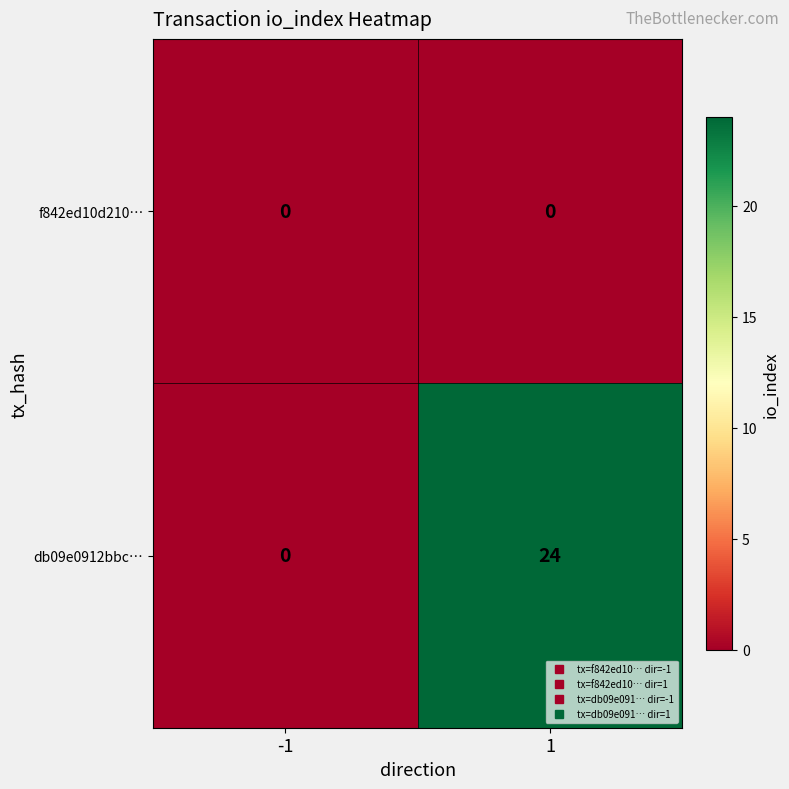

At which category is the sum across all series the highest?

1